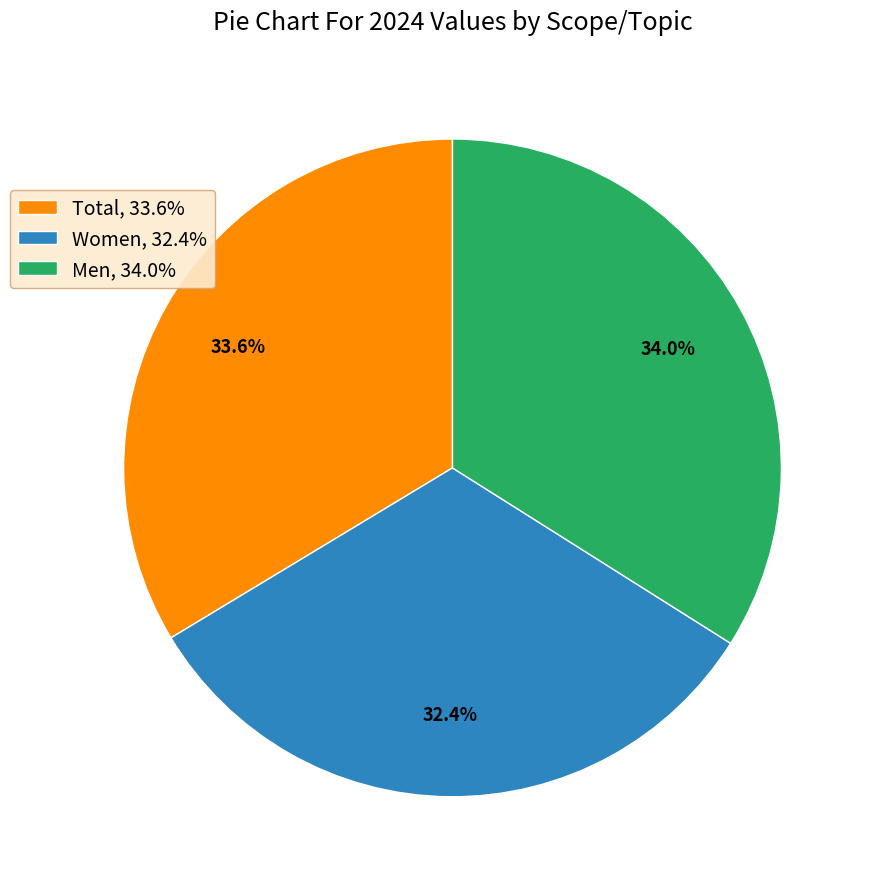

What is the total percentage of Women and Total?

66.0%